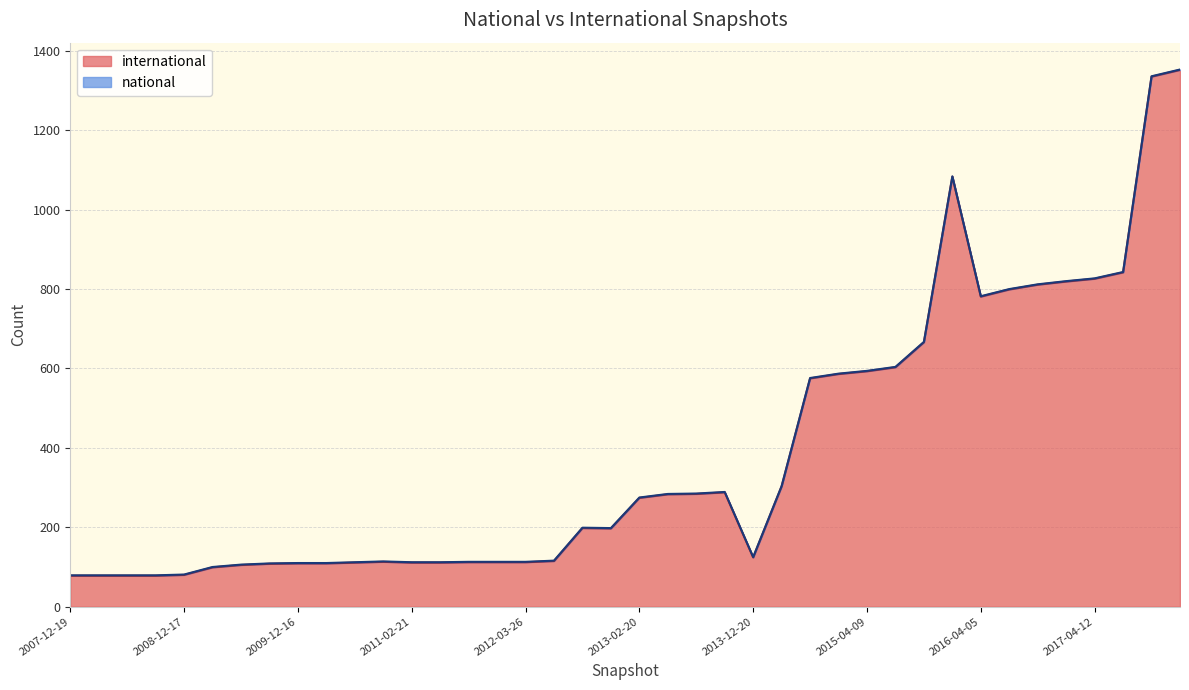

How many data points are above 198?

19